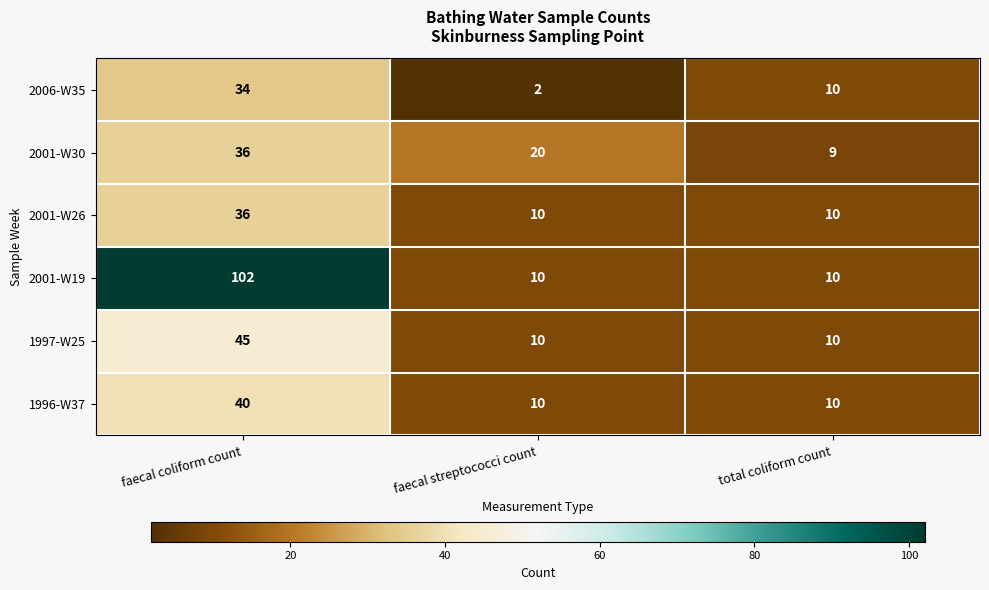

The 1997-W25 series shows 45 at faecal coliform count. True or false?

True